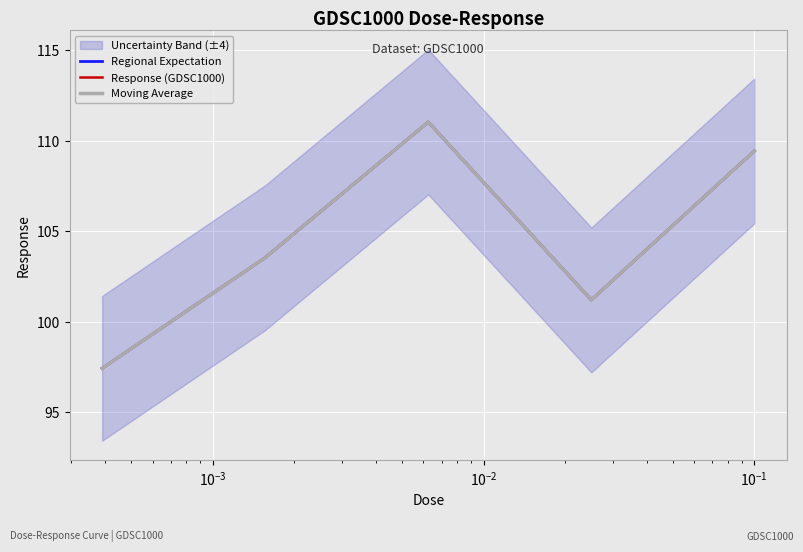

What is the lowest value of the Response (GDSC1000) series?

97.4